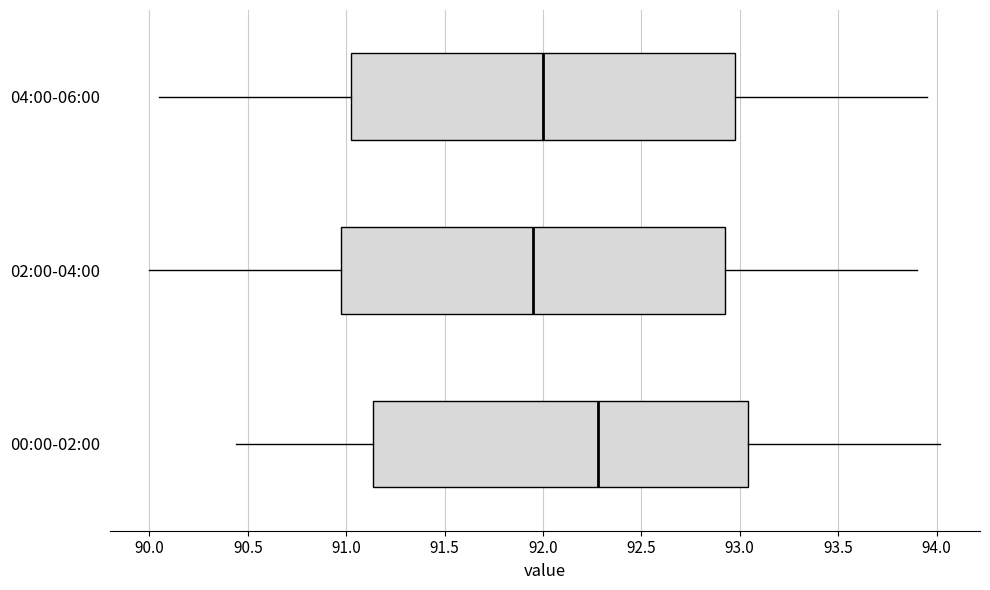

Reading bottom to top, transcribe this box plot: for each box, give where its median line is, the range the box spans, and where its two whiskers end, as read against the x-axis. The values are not printed on the chart, so give them approximately, as read against the axis.

00:00-02:00: median 92.30, box 91.15 to 93.05, whiskers 90.45 to 94.00
02:00-04:00: median 91.95, box 91.00 to 92.95, whiskers 90.00 to 93.90
04:00-06:00: median 92.00, box 91.05 to 93.00, whiskers 90.05 to 93.95